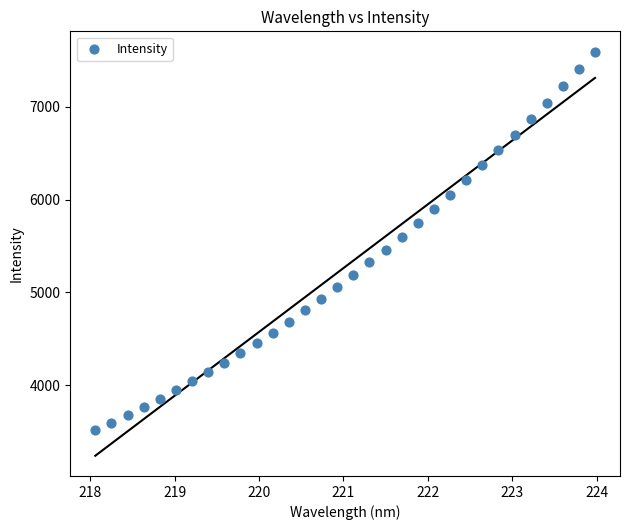

What is the range of Y values (max minus min)?

4084.1